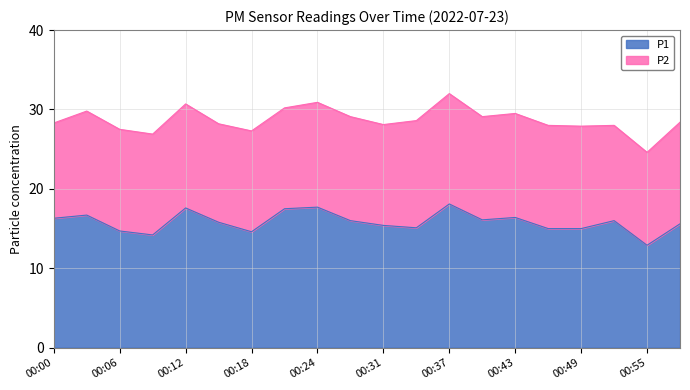

Which label corresponds to the largest value in the chart?

00:37